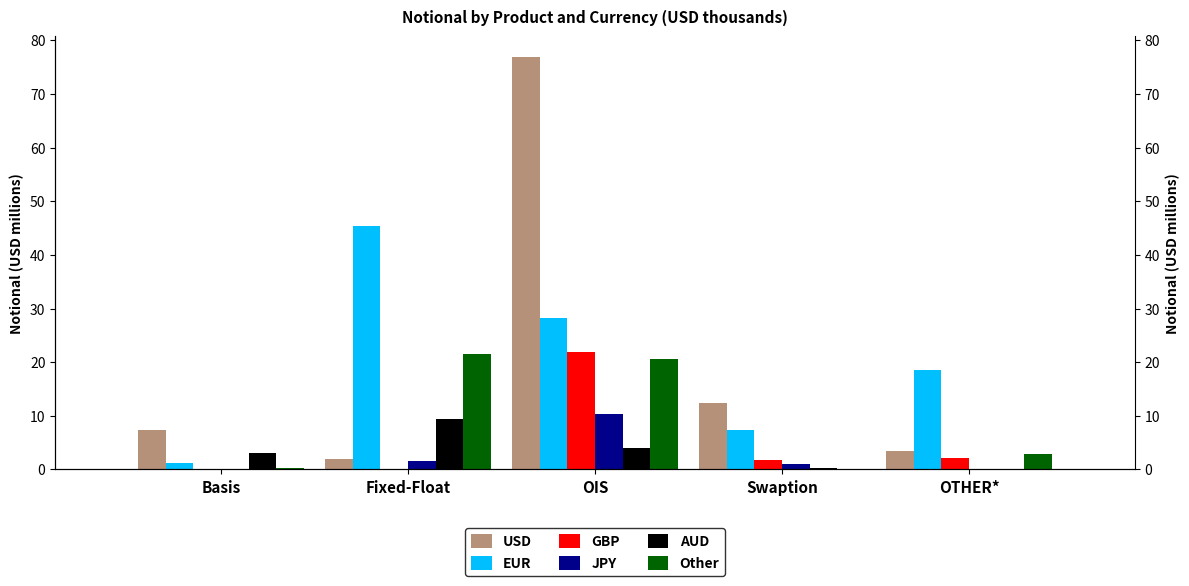

How many bars are there in total?

30